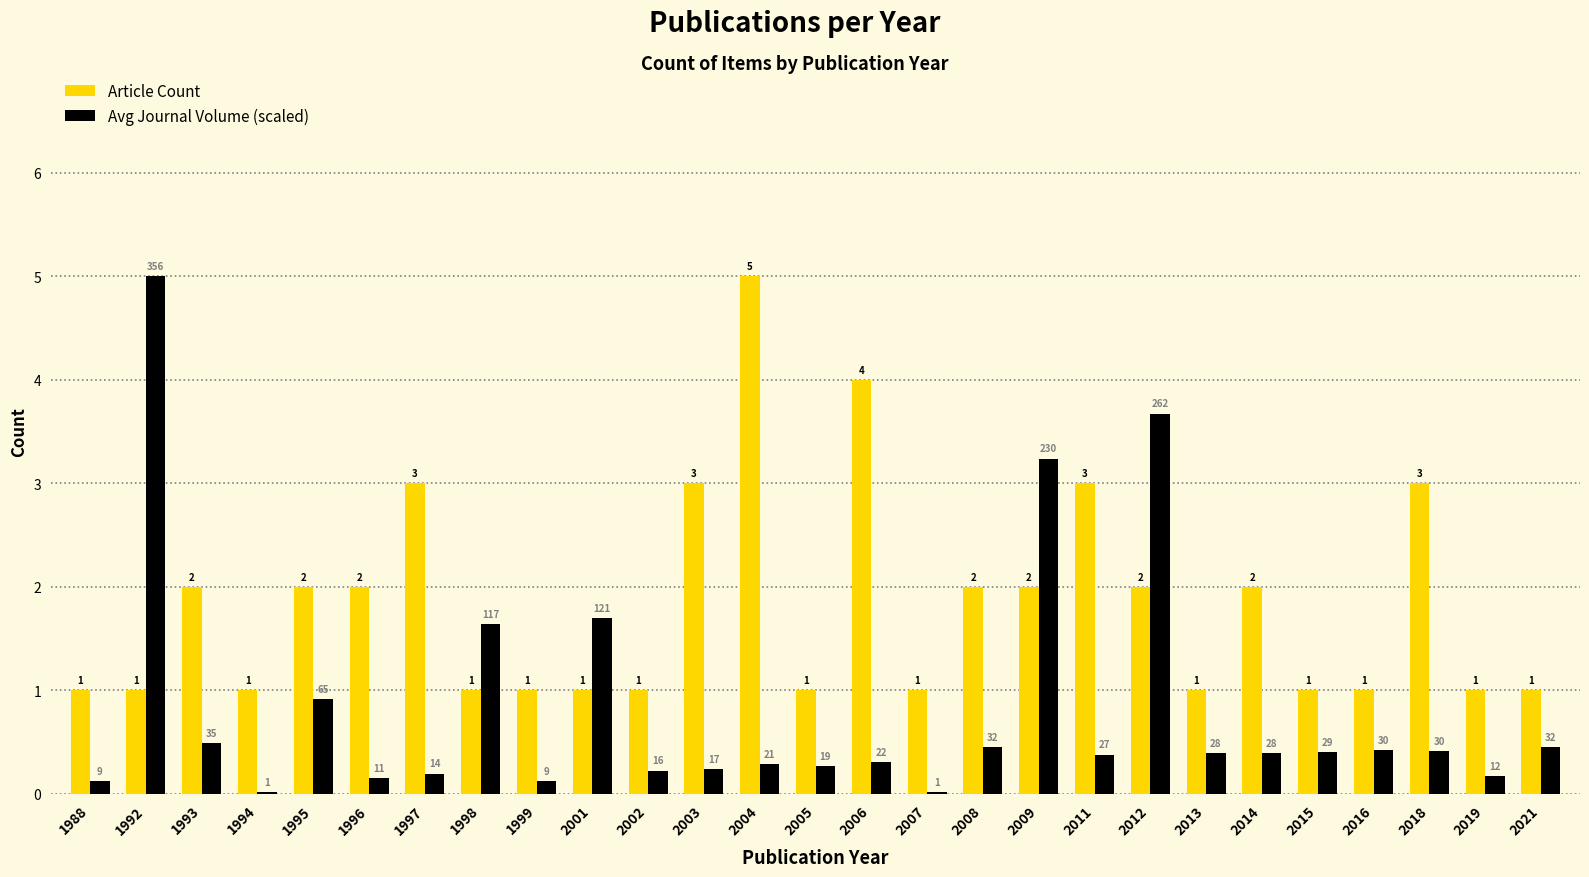

Which category has the highest value in the Article Count series?

2004